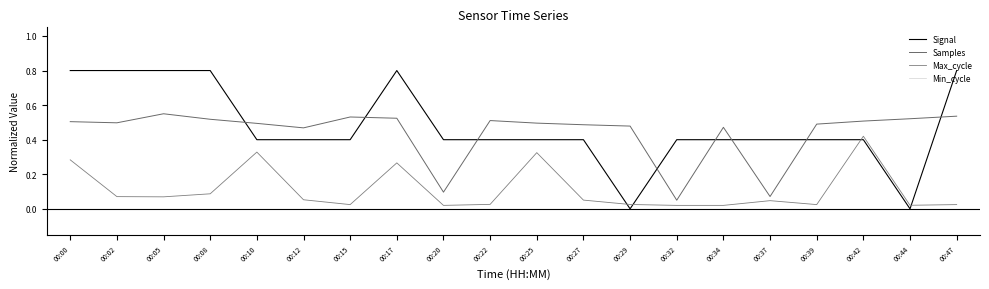

What is the difference between the maximum and second lowest values in the Signal series?

0.8